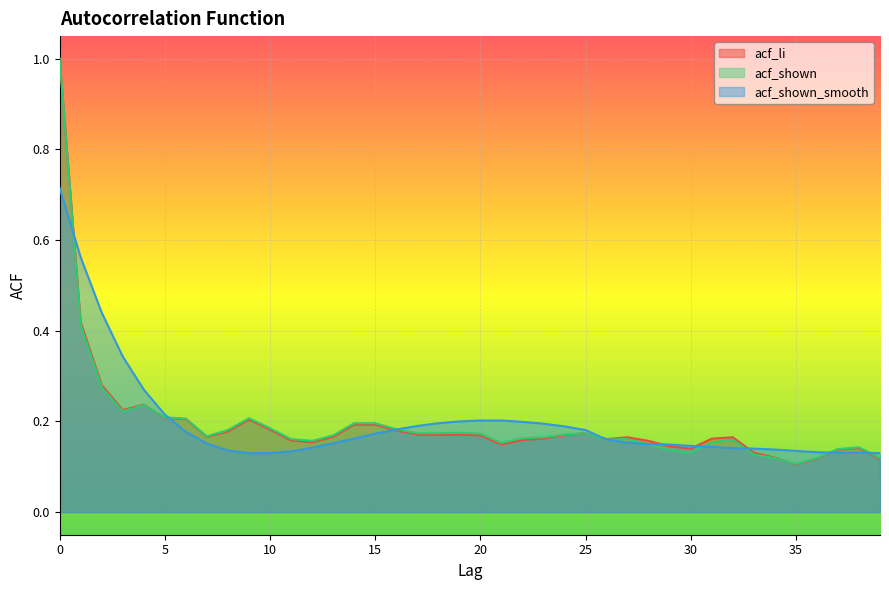

What are all the series names shown in the legend?

acf_li, acf_shown, acf_shown_smooth